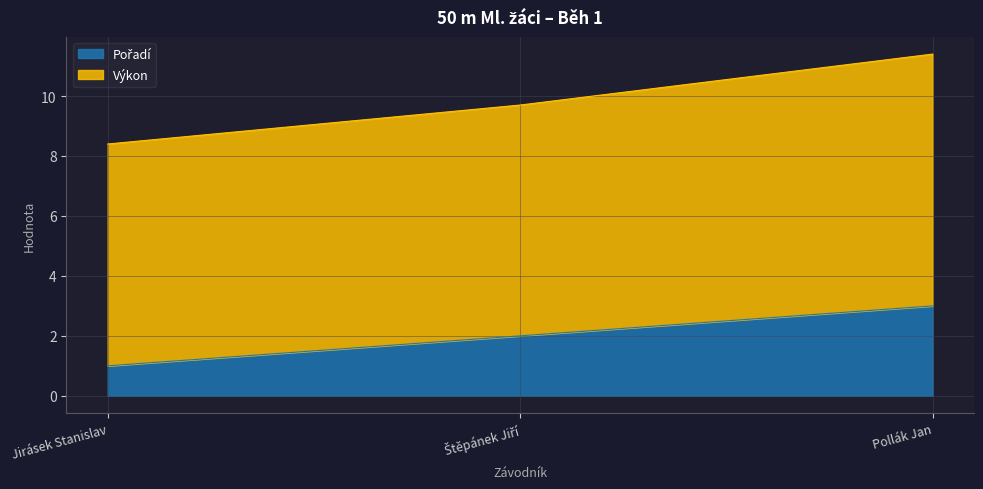

What is the maximum value shown in the chart?

11.4